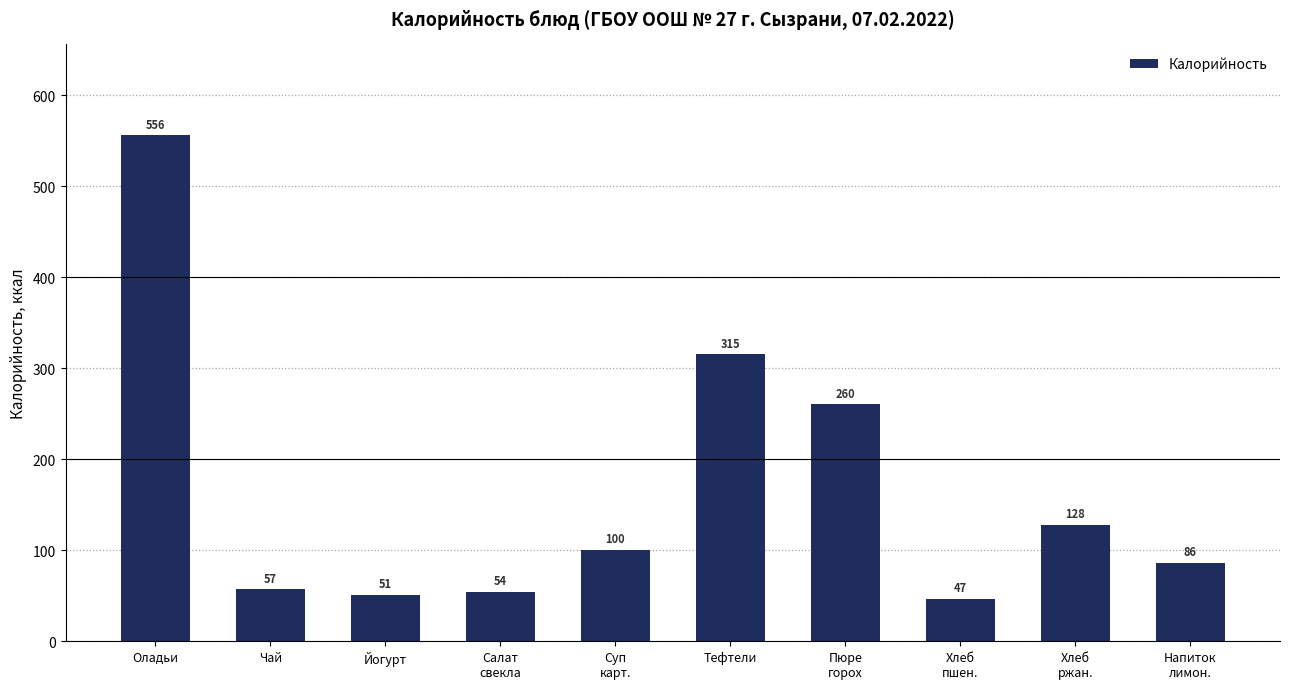

What is the ratio of the value at Тефтели to the value at Чай?

5.5